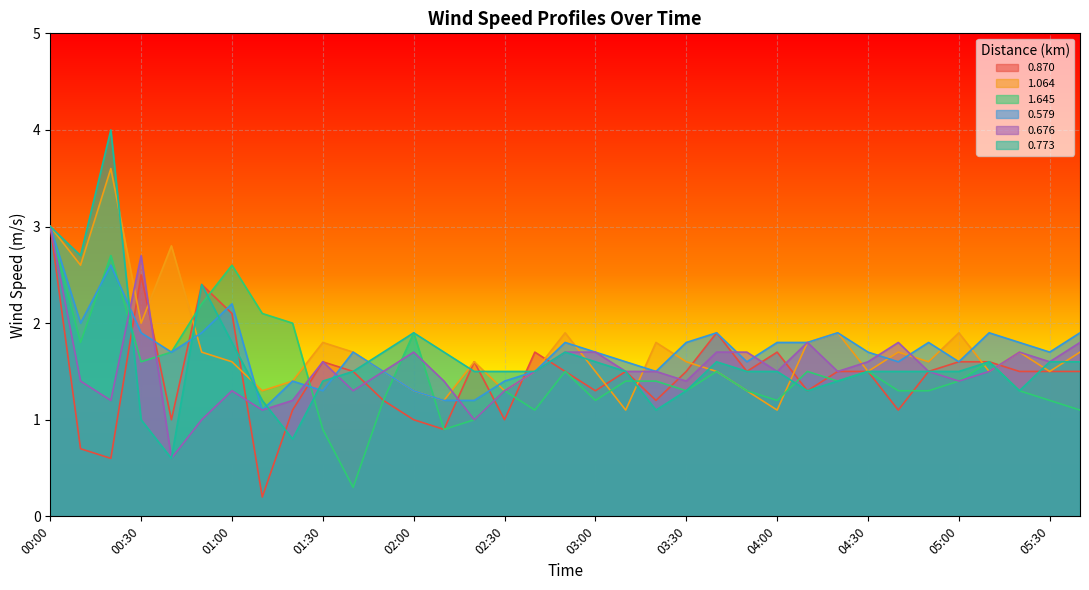

The value of 1.064 at 02:50 is 1.9. True or false?

True